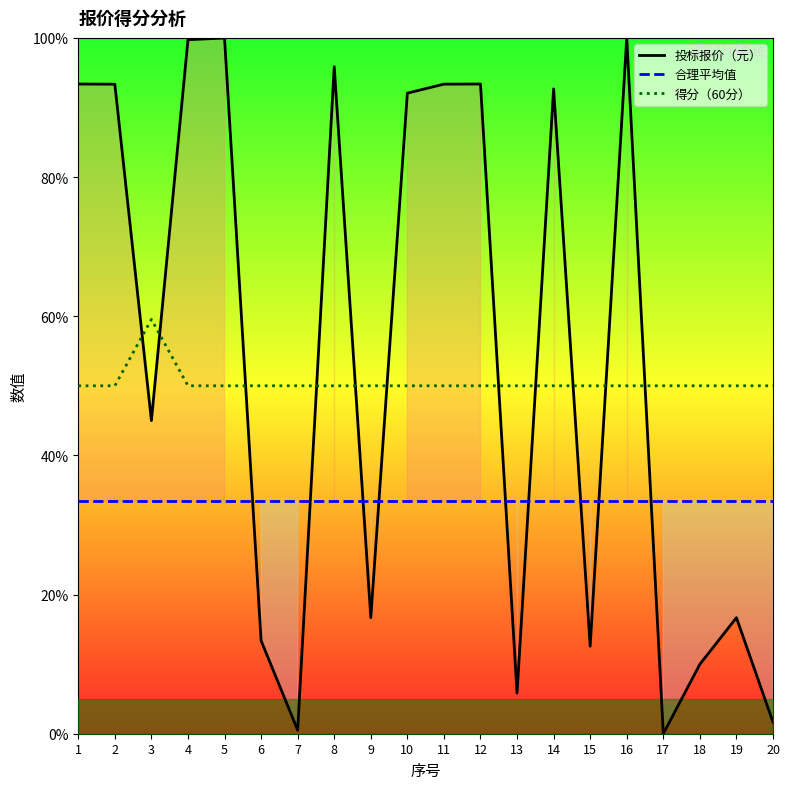

What is the maximum value for 投标报价（元）?

100.0